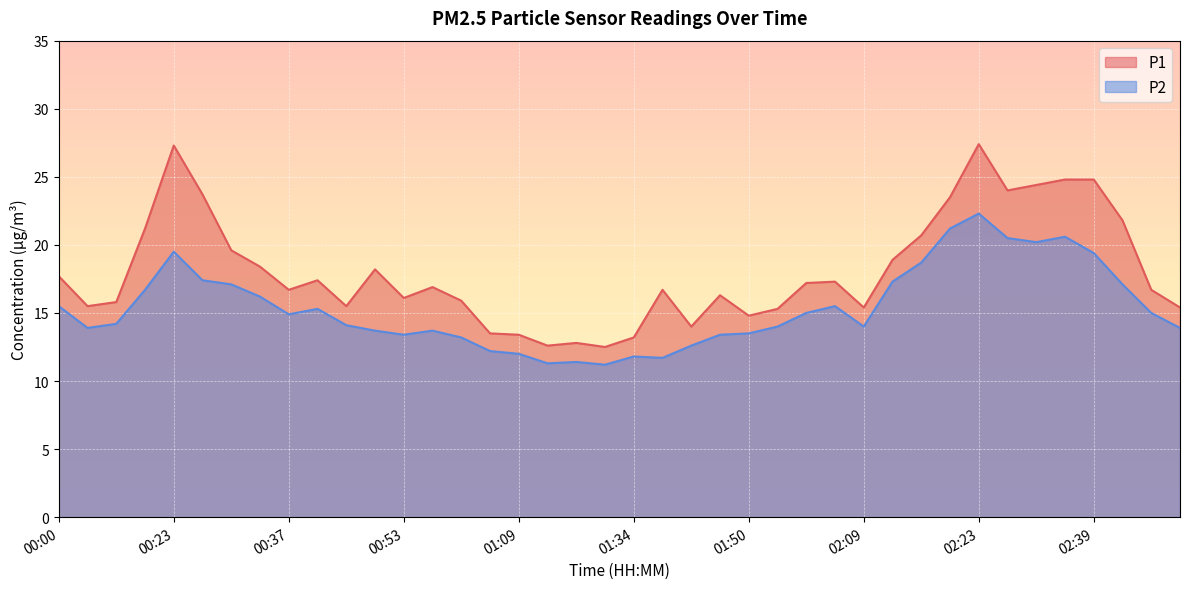

Which series has the widest spread of values?

P1